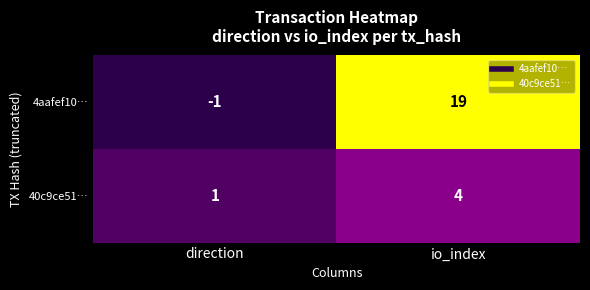

Where is 4aafef10… nearest to the value 9?

direction